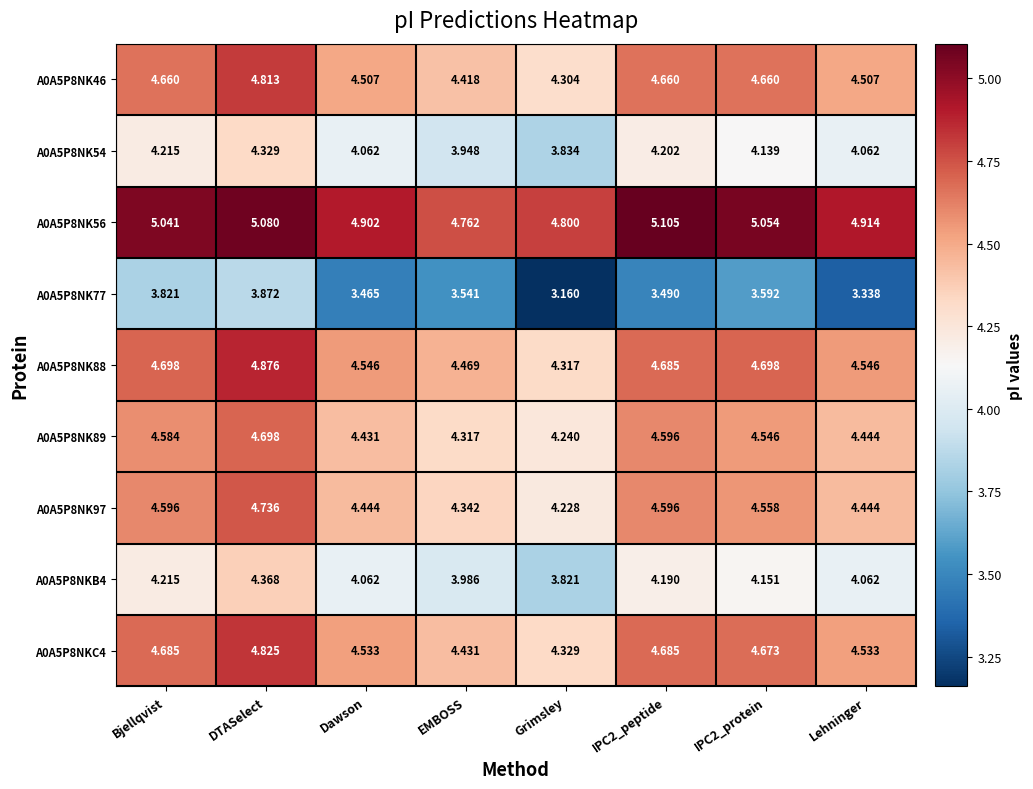

At which label is A0A5P8NK97 closest to 4?

Grimsley